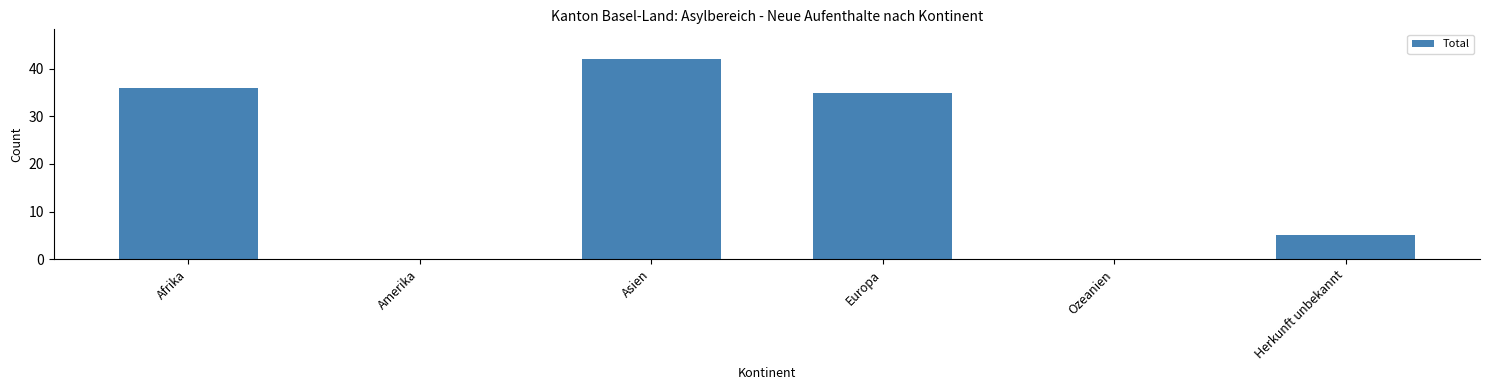

Are the bars horizontal?

No